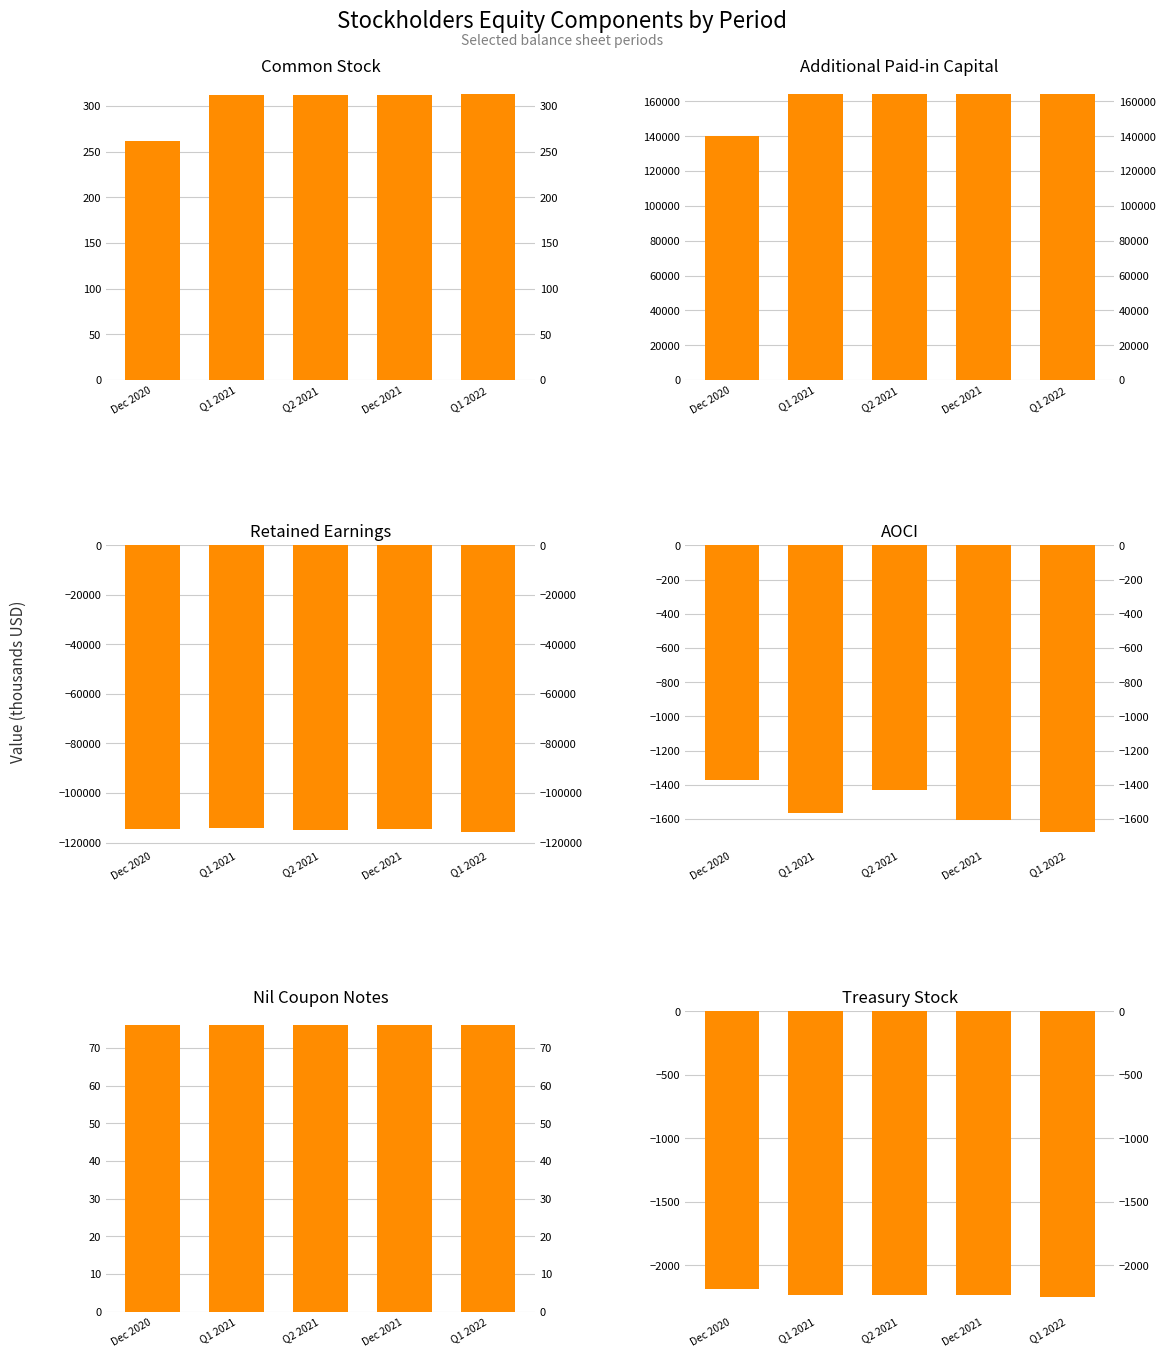

How many data points in Retained Earnings are less than -114603?

2